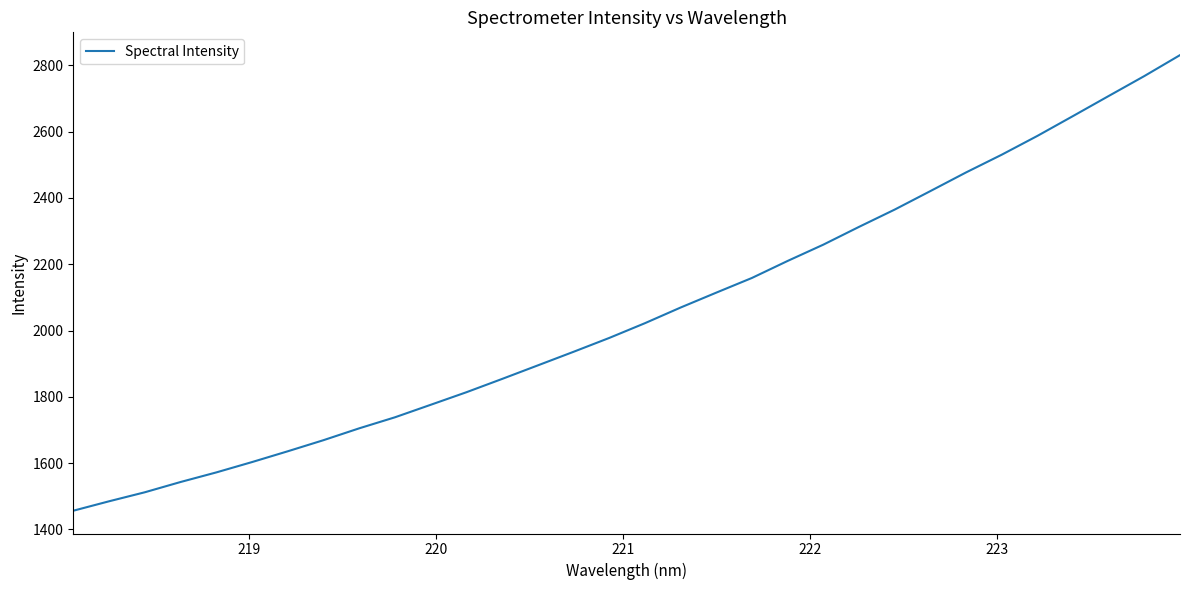

What is the difference between the maximum and minimum values?

1374.8